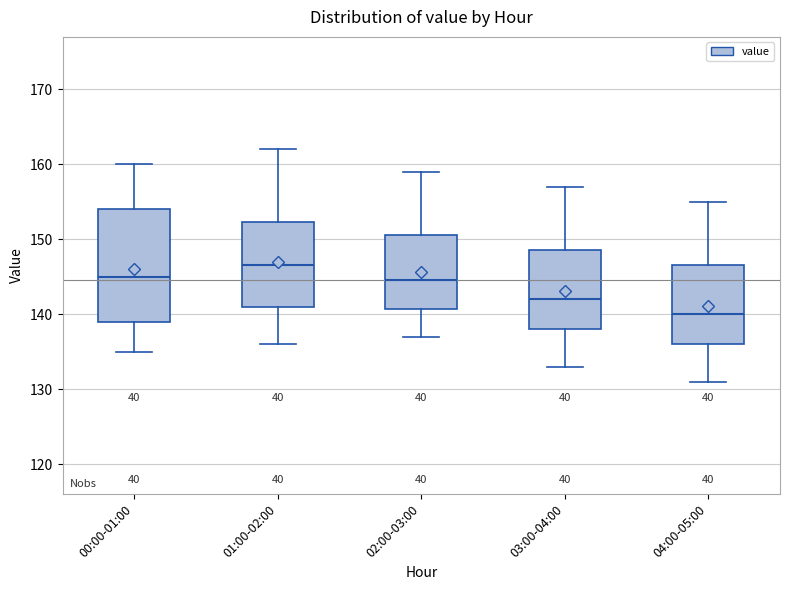

Reading left to right, read every box against the y-axis: the position of its median line, the range the box covers, and the ends of its whiskers. The values are not printed on the chart, so give them approximately, as read against the axis.

00:00-01:00: median 145, box 139 to 154, whiskers 135 to 160
01:00-02:00: median 147, box 141 to 152, whiskers 136 to 162
02:00-03:00: median 145, box 141 to 151, whiskers 137 to 159
03:00-04:00: median 142, box 138 to 149, whiskers 133 to 157
04:00-05:00: median 140, box 136 to 147, whiskers 131 to 155